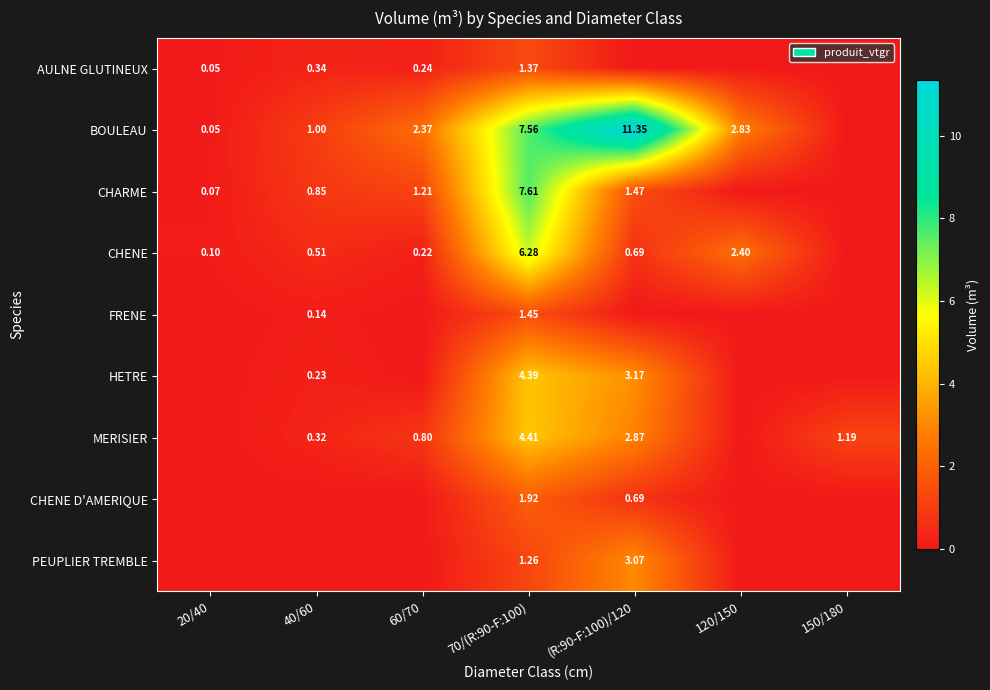

Is the value of CHENE at 70/(R:90-F:100) greater than the value of FRENE at 40/60?

Yes